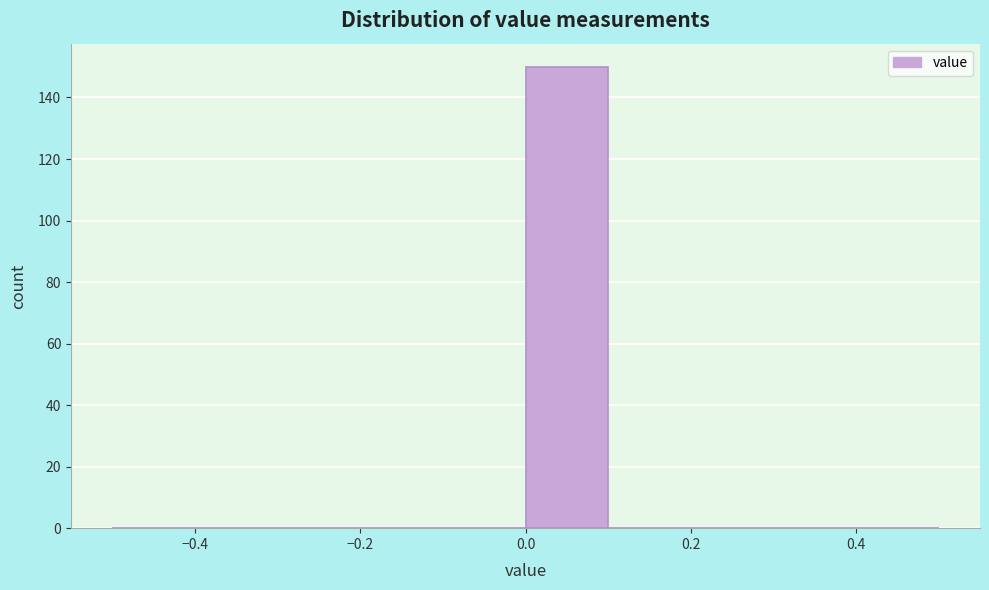

Which range on the x-axis has the tallest bar?

0.0 to 0.1